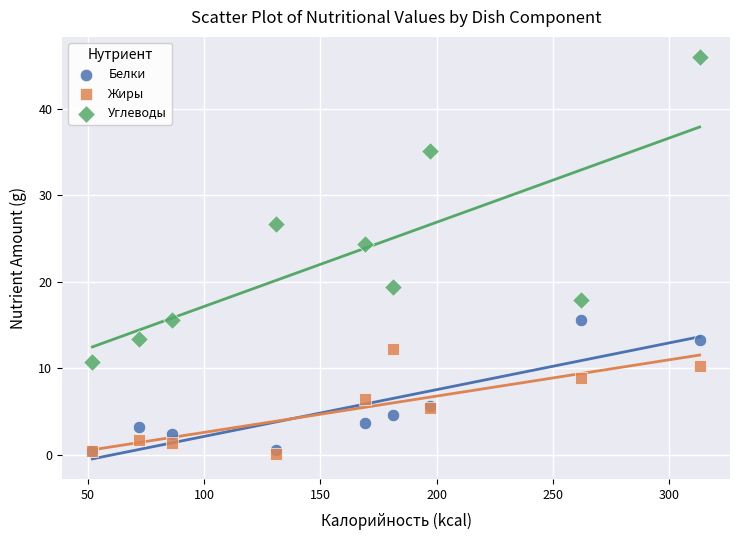

In the Углеводы series, what Y value is closest to 28?

26.7